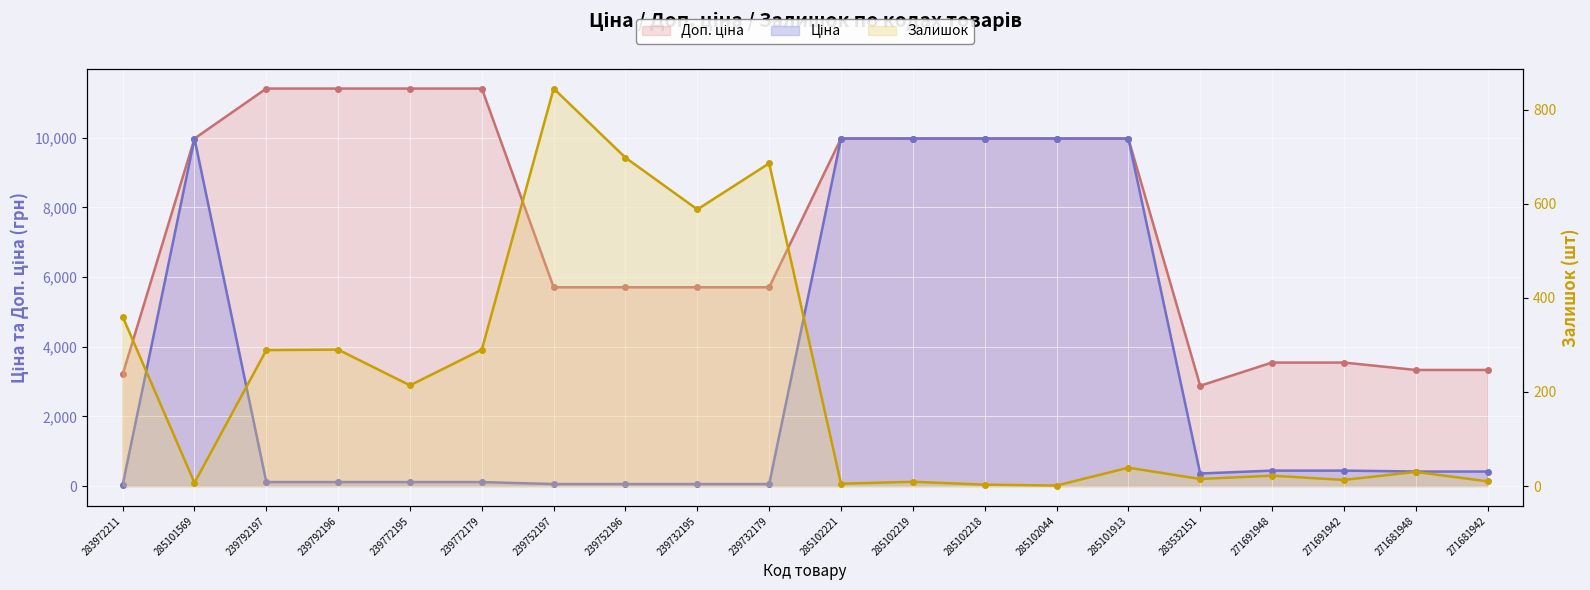

What position from the right is 285101569?

19